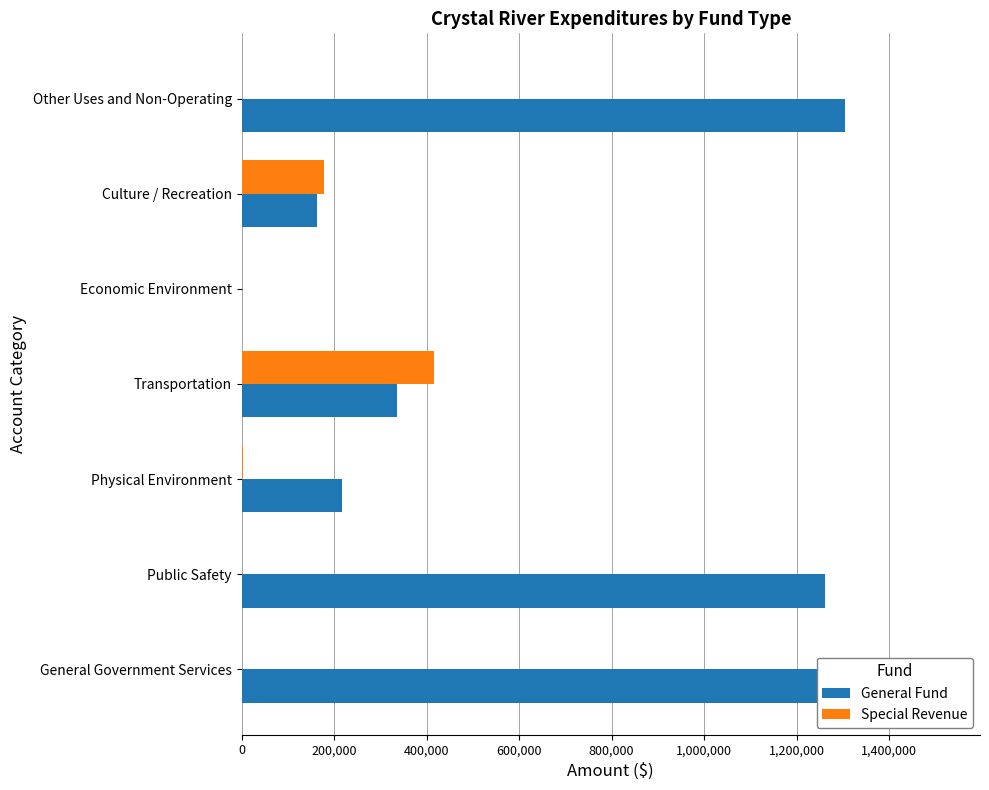

Is the value of Special Revenue at 1,000,000 greater than the value of General Fund at 200,000?

No